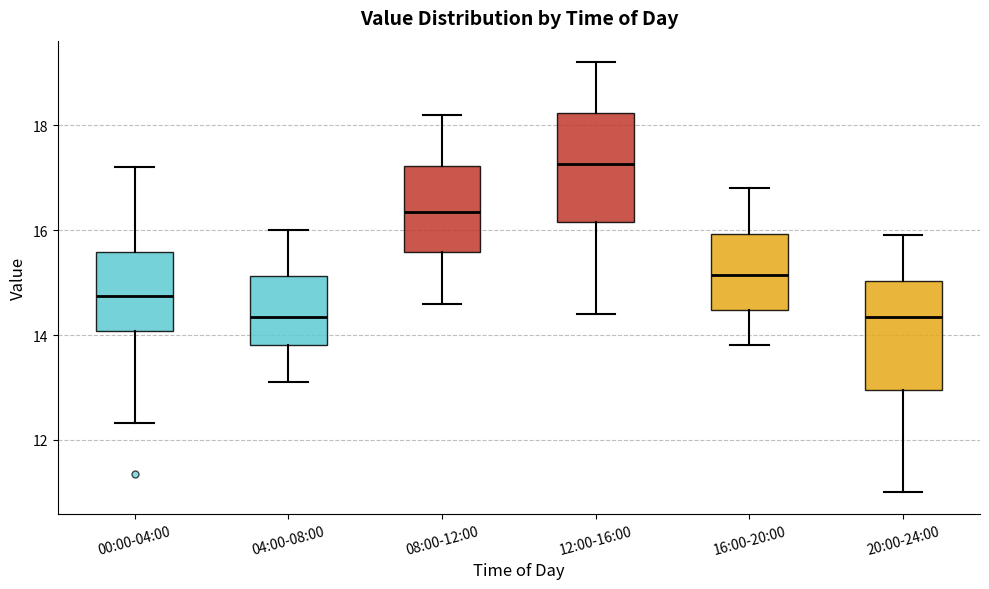

Reading left to right, transcribe this box plot: for each box, give where its median line is, the range the box spans, and where its two whiskers end, as read against the y-axis. The values are not printed on the chart, so give them approximately, as read against the axis.

00:00-04:00: median 14.8, box 14.0 to 15.6, whiskers 12.4 to 17.2
04:00-08:00: median 14.4, box 13.8 to 15.2, whiskers 13.2 to 16.0
08:00-12:00: median 16.4, box 15.6 to 17.2, whiskers 14.6 to 18.2
12:00-16:00: median 17.2, box 16.2 to 18.2, whiskers 14.4 to 19.2
16:00-20:00: median 15.2, box 14.4 to 16.0, whiskers 13.8 to 16.8
20:00-24:00: median 14.4, box 13.0 to 15.0, whiskers 11.0 to 16.0